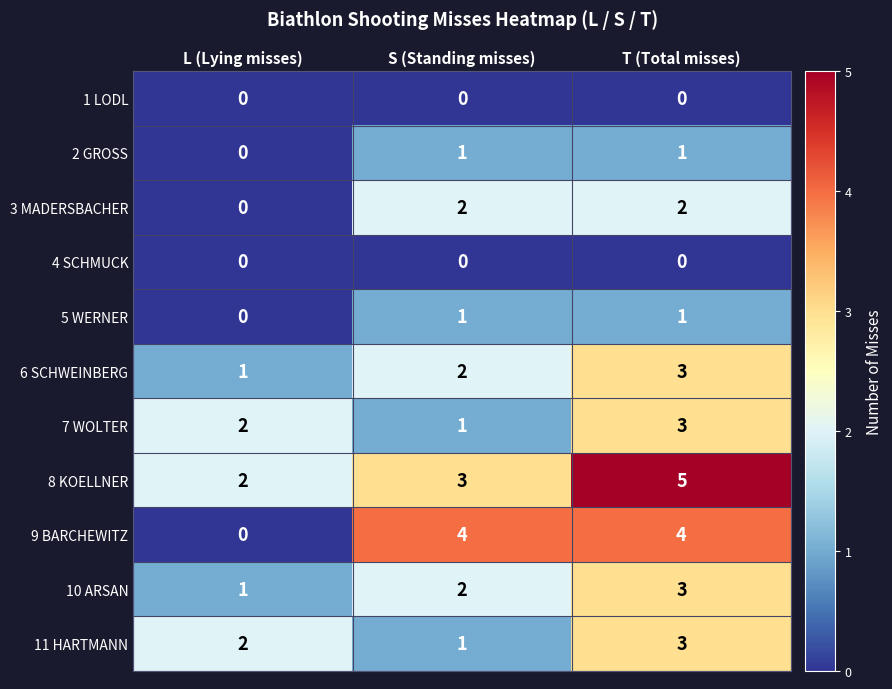

What is the sum of the 3 MADERSBACHER values at T (Total misses) and S (Standing misses)?

4